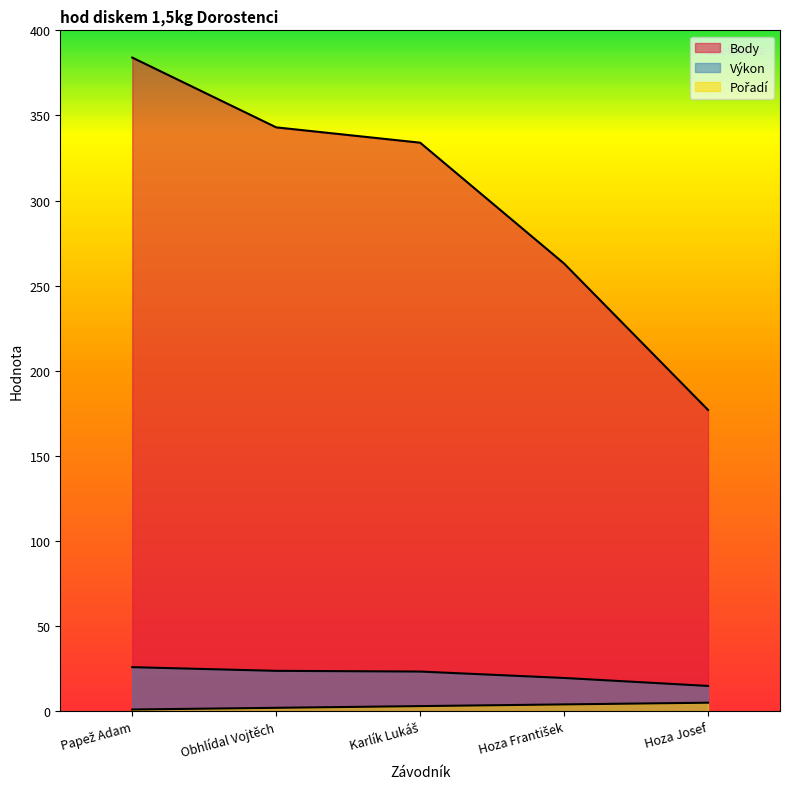

Rank the series at Obhlídal Vojtěch from highest to lowest value.

Body, Výkon, Pořadí